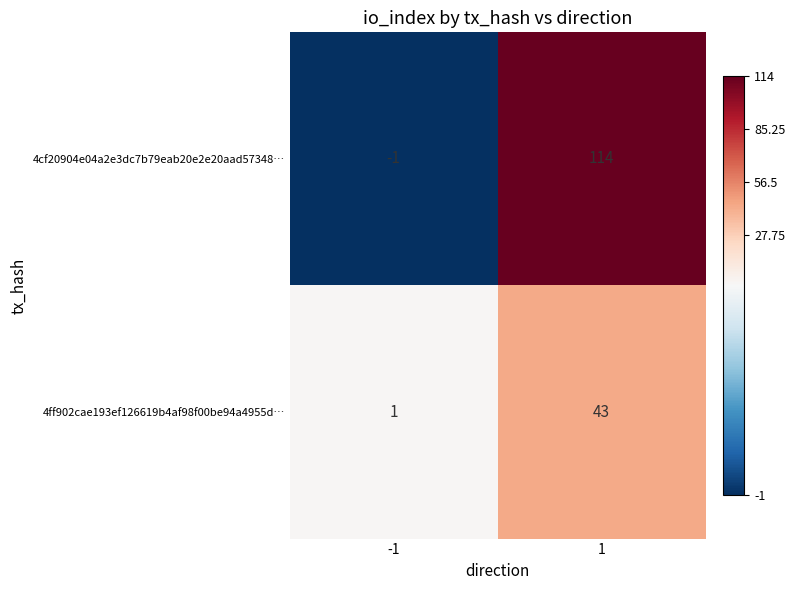

Rank the series at 1 from lowest to highest value.

4ff902cae193ef126619b4af98f00be94a4955d…, 4cf20904e04a2e3dc7b79eab20e2e20aad57348…